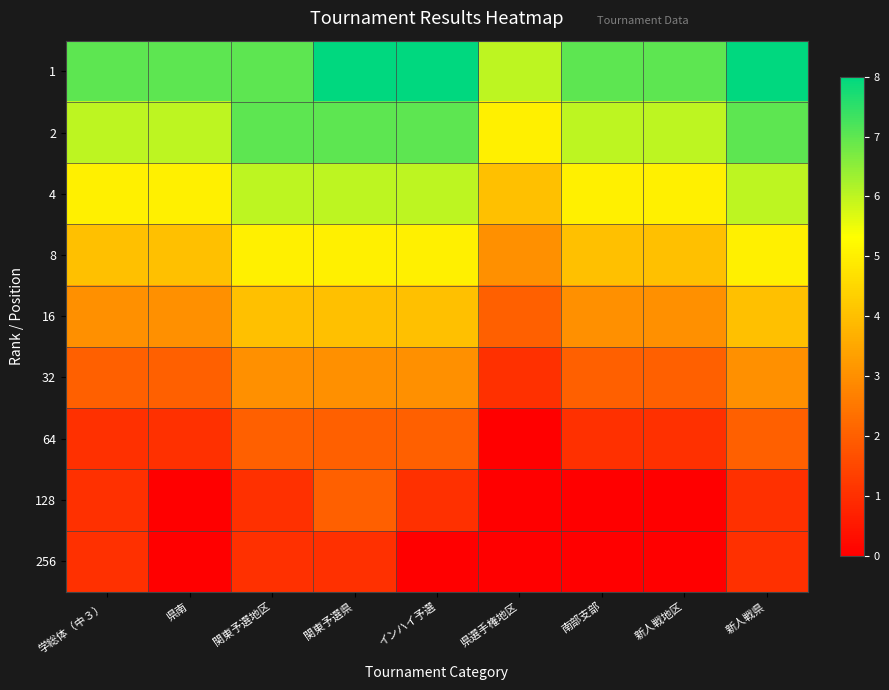

Between 県南 and 関東予選県, which series saw the biggest shift?

128